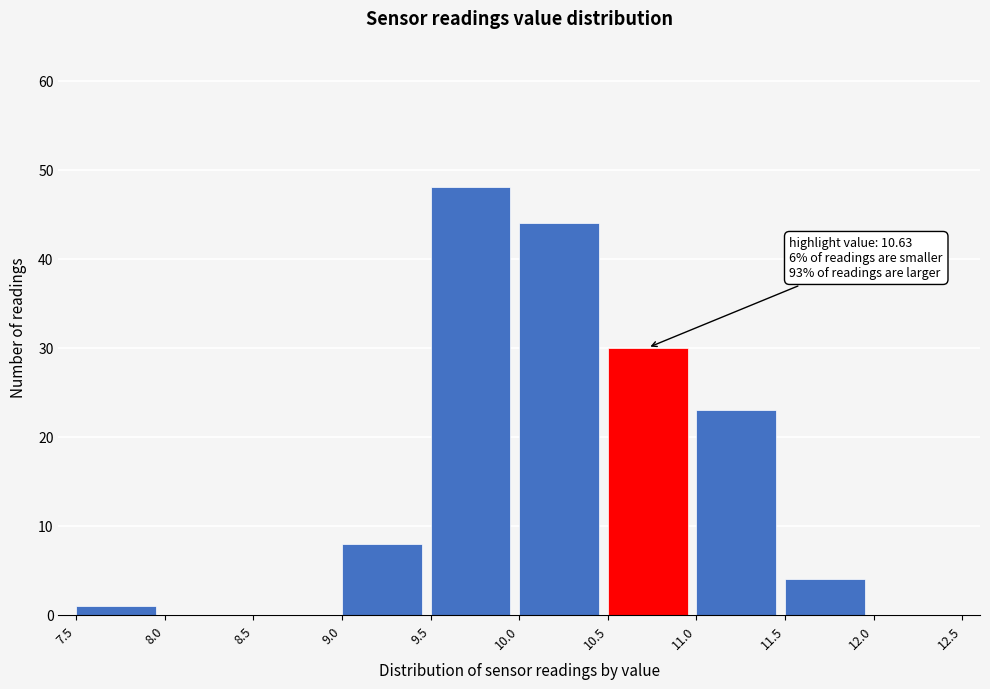

Over which range of the x-axis is the bar tallest?

9.5 to 10.0